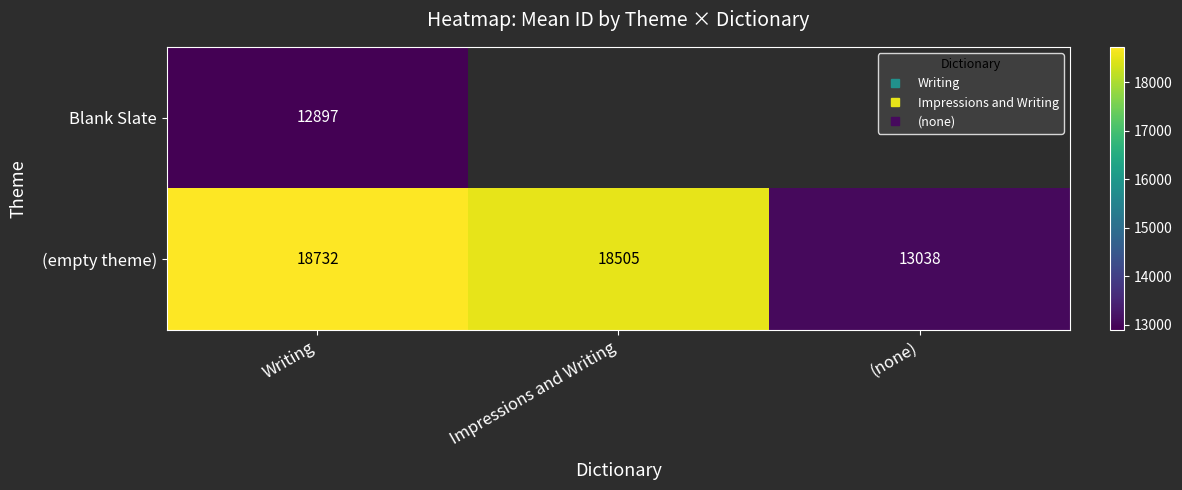

What is the maximum value shown in the chart?

18732.0